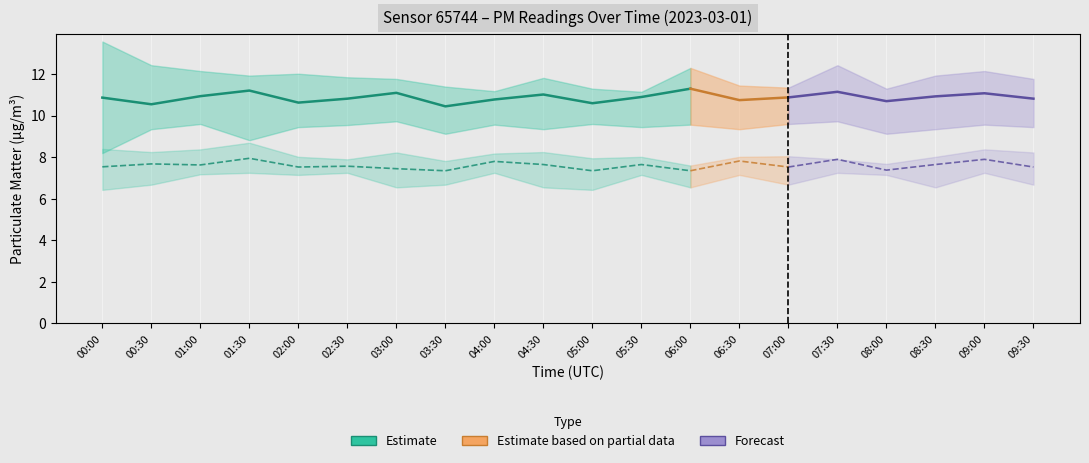

The value of P2 at 07:00 is 2.1. True or false?

False